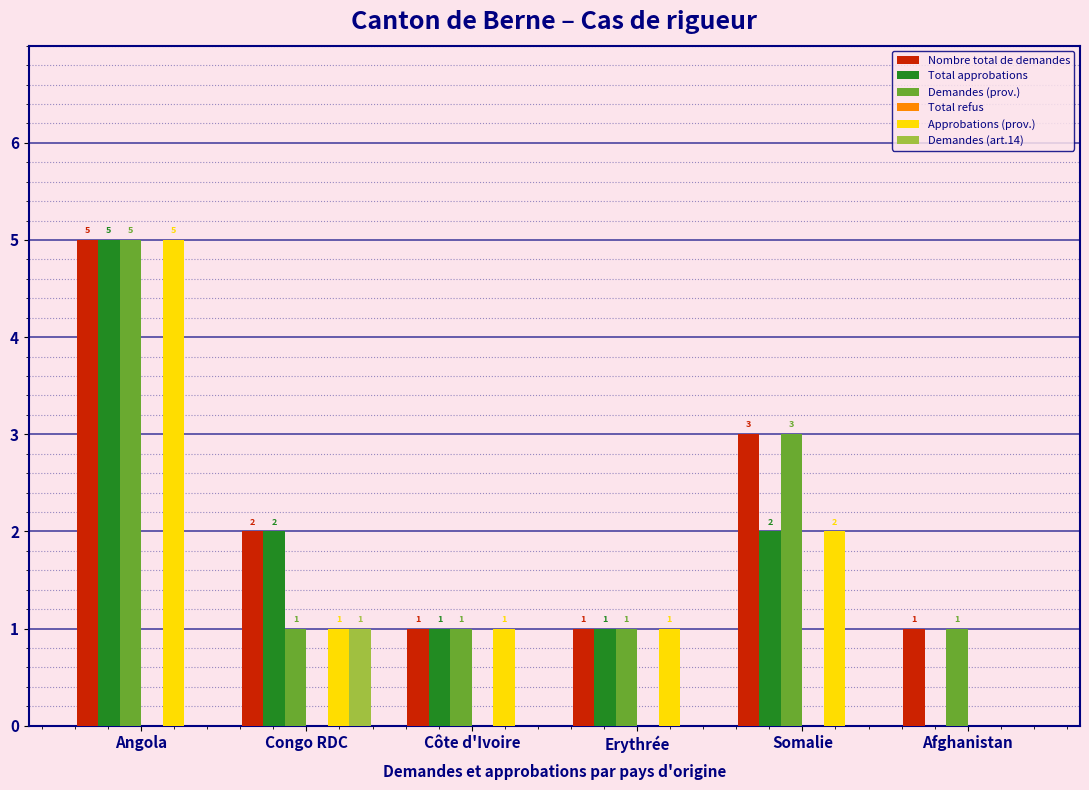

Are the bars horizontal?

No